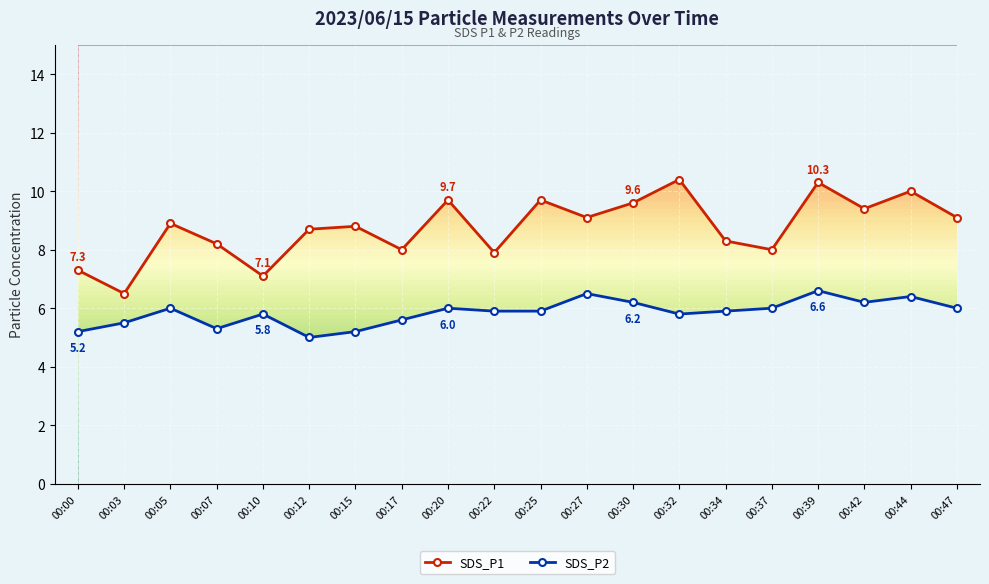

True or false: SDS_P1 has more than 0 points higher than both neighbors.

True